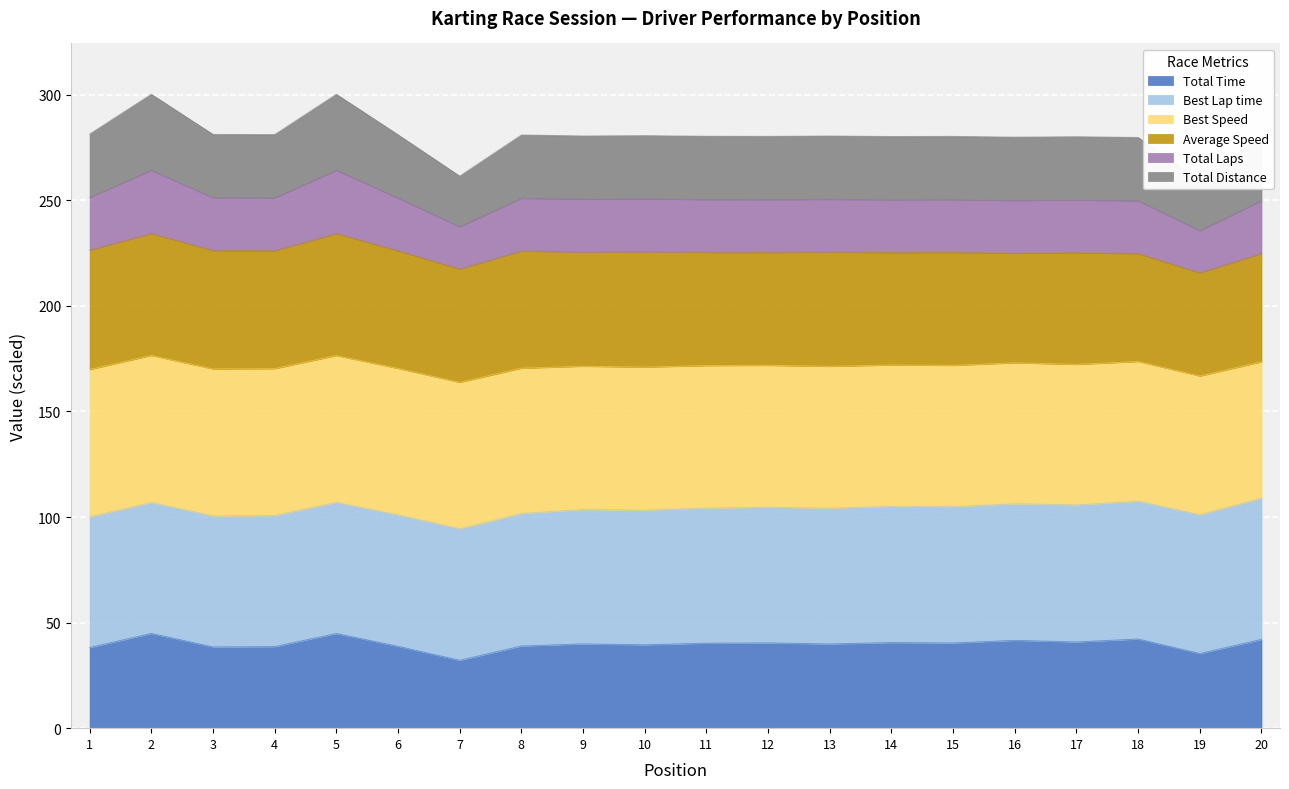

True or false: Total Laps has more than 1 interior local peaks.

True